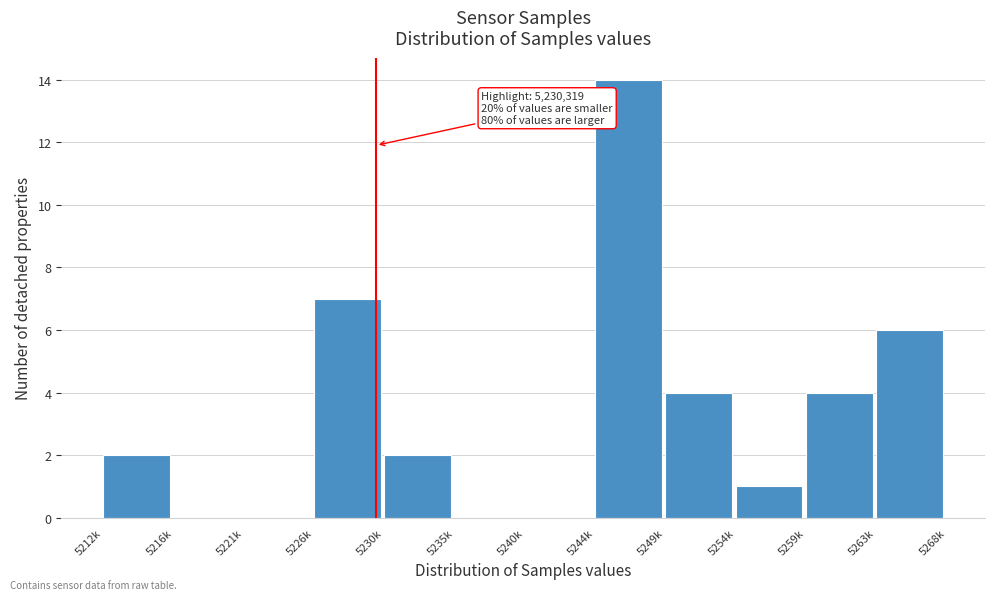

Reading left to right, transcribe all the data shown in this chart.

5212k=2	5216k=0	5221k=0	5226k=7	5230k=2	5235k=0	5240k=0	5244k=14	5249k=4	5254k=1	5259k=4	5263k=6